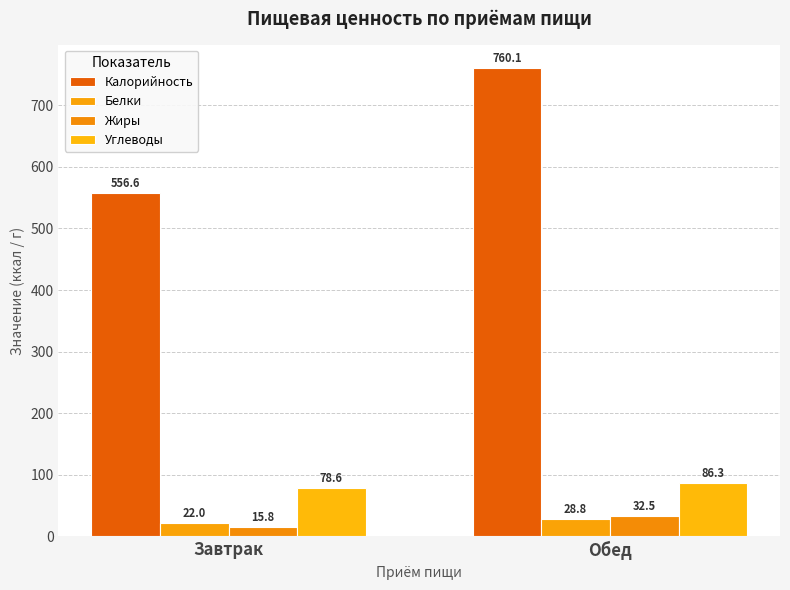

Reading left to right, extract all data points from this chart.

Калорийность: 556.6	760.1
Белки: 22.0	28.8
Жиры: 15.8	32.5
Углеводы: 78.6	86.3